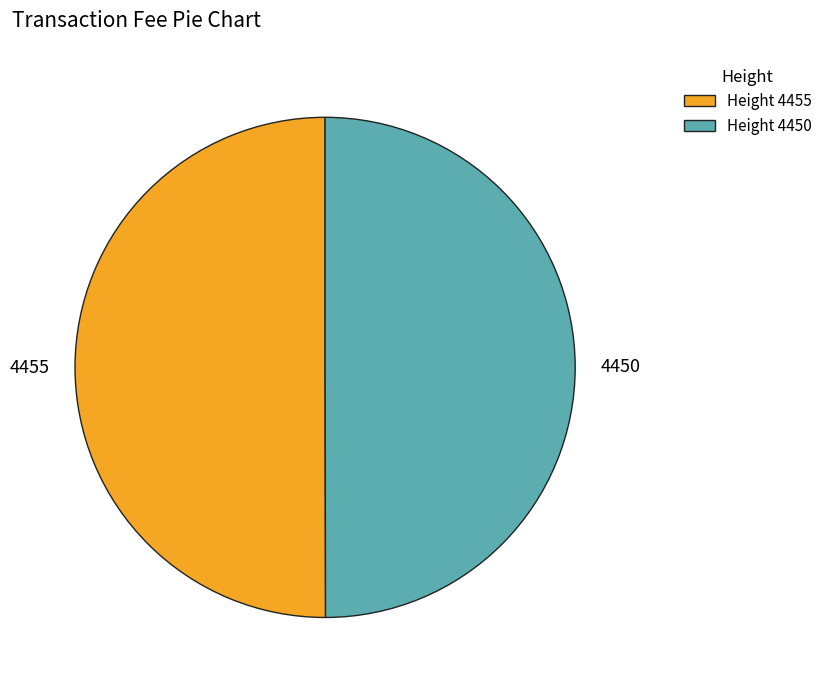

How many segments does this pie chart have?

2